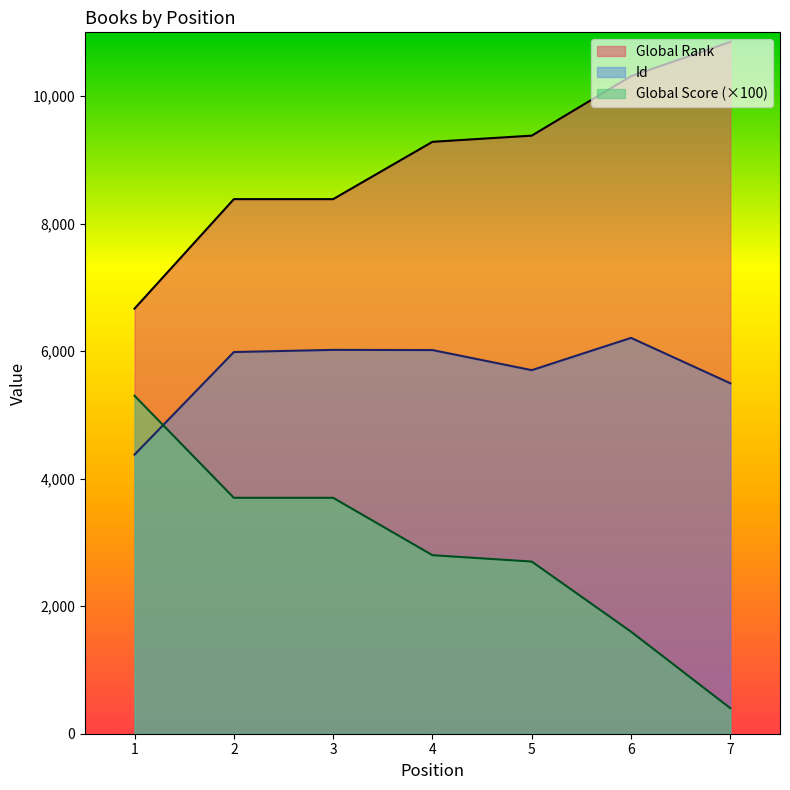

Between 2 and 4, which series saw the biggest shift?

Global Score